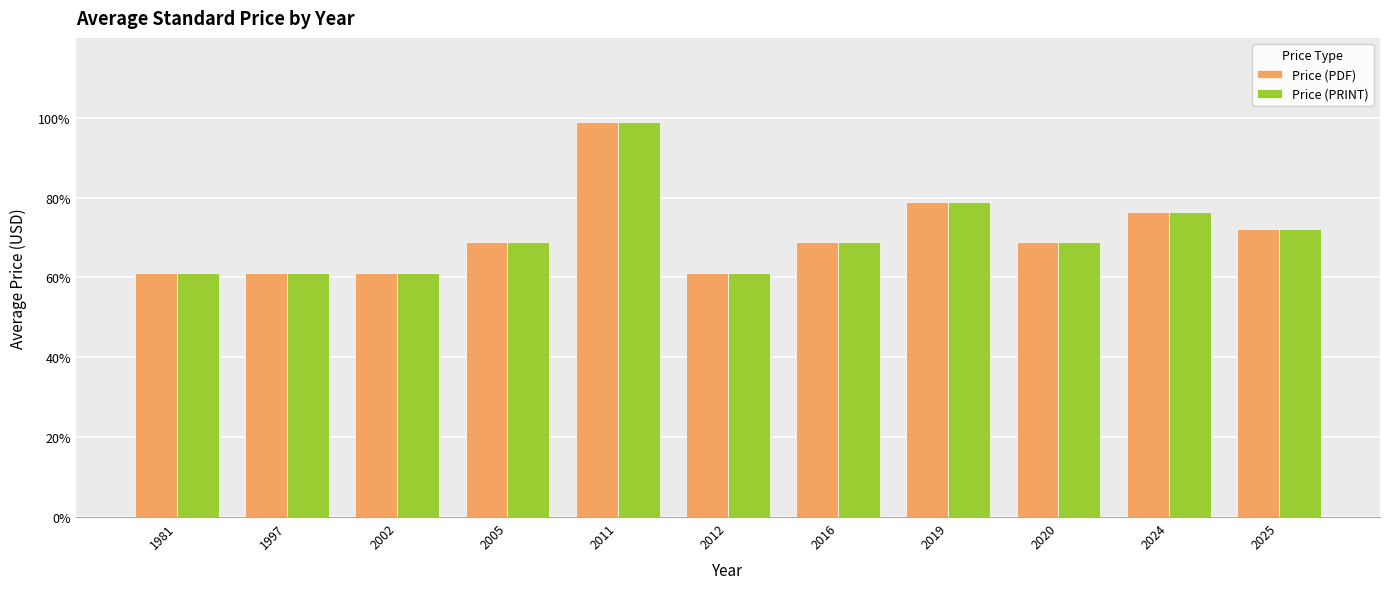

The value of Price (PDF) at 2012 is 31.8. True or false?

False